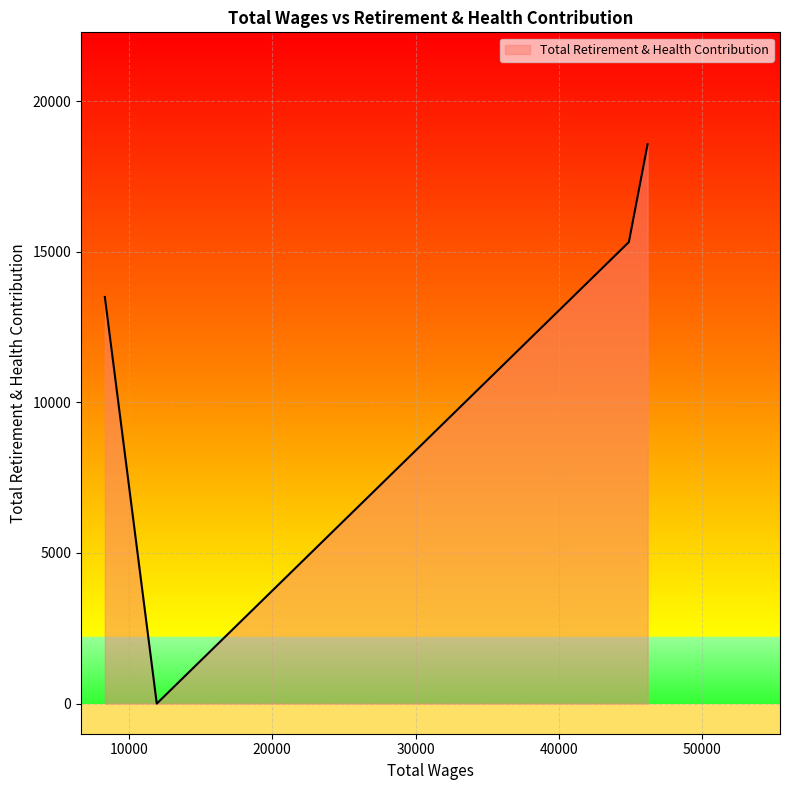

What is the sum of all values?

47392